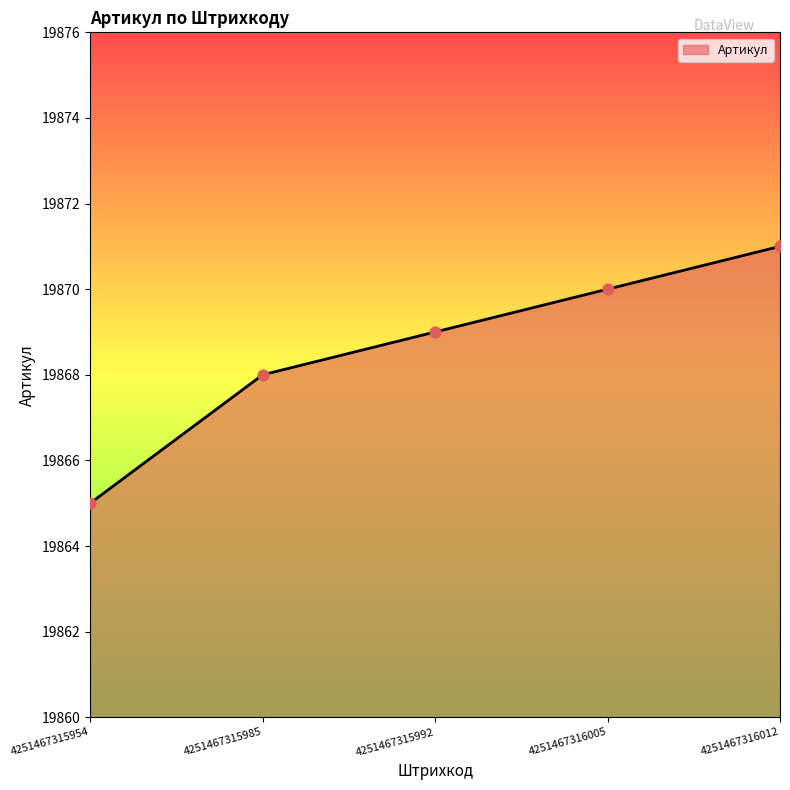

What is the ratio of the value at 4251467316012 to the value at 4251467315992?

1.0